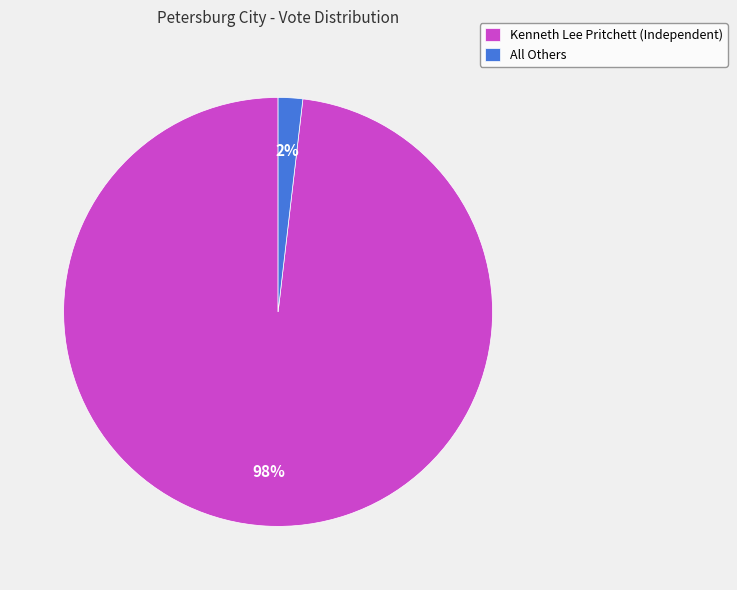

Rank the categories by value from lowest to highest.

All Others, Kenneth Lee Pritchett (Independent)